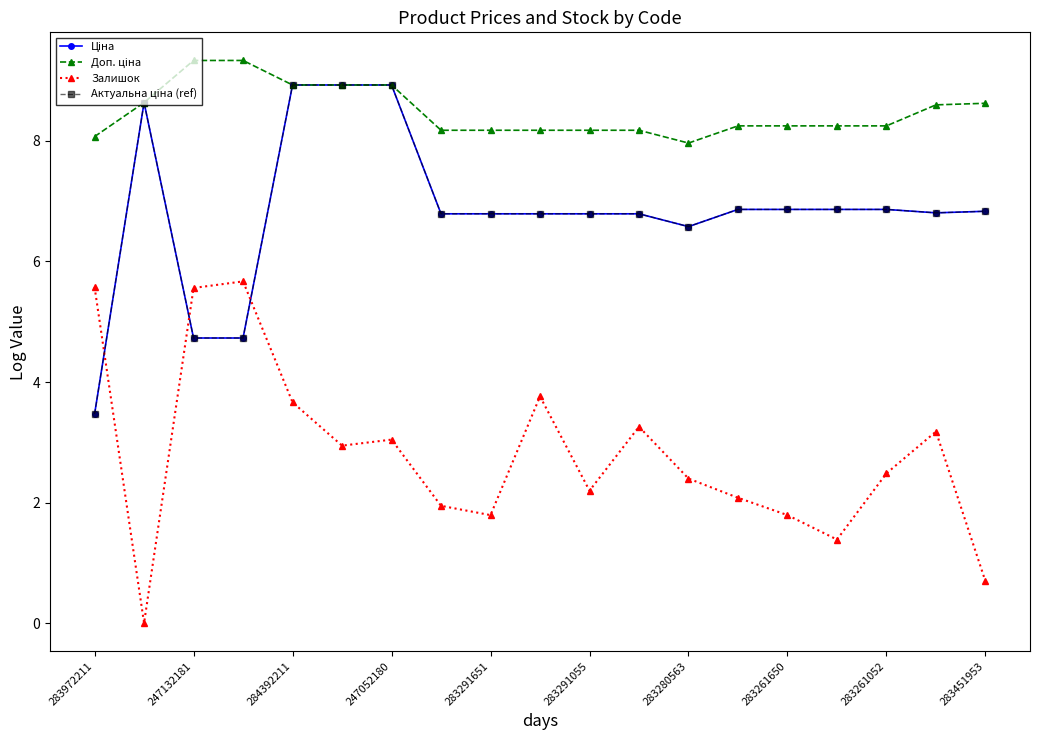

How many lines are shown in the chart?

4